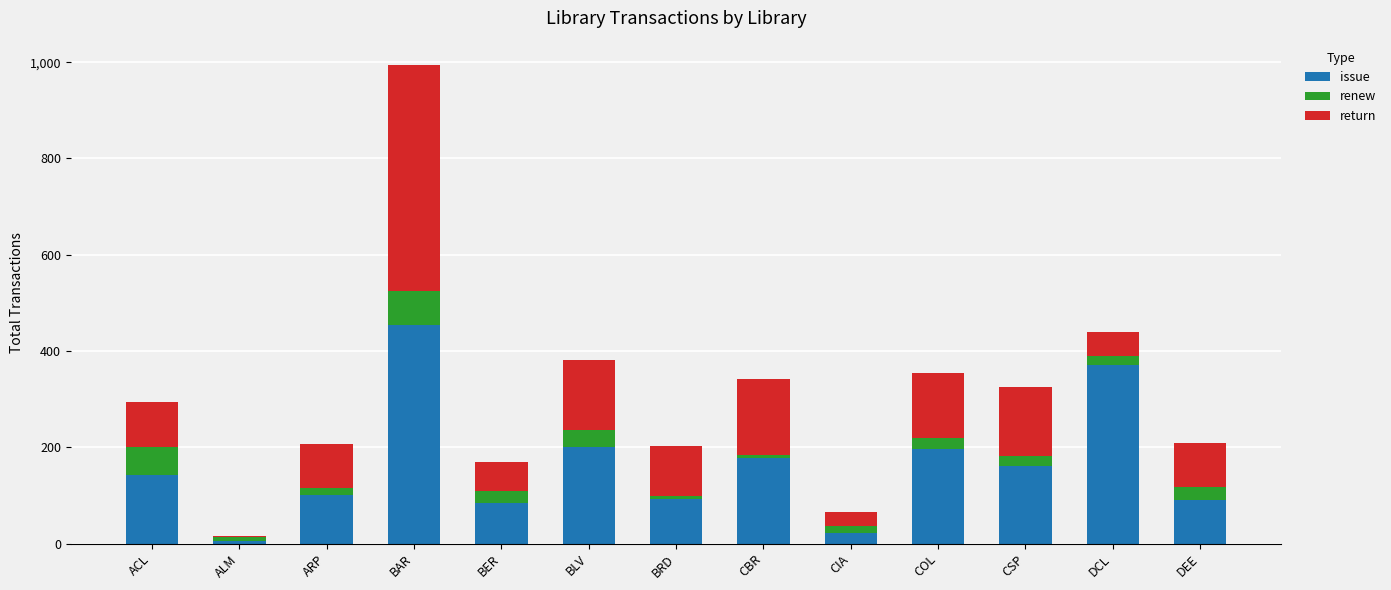

How many data points does each series have?

13